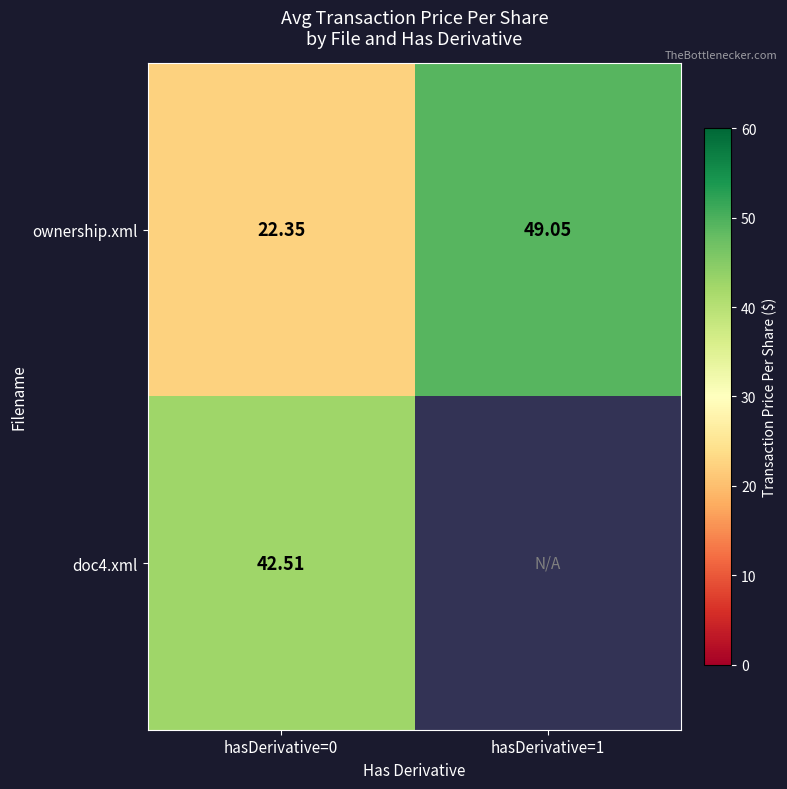

Where is ownership.xml nearest to the value 35?

hasDerivative=0